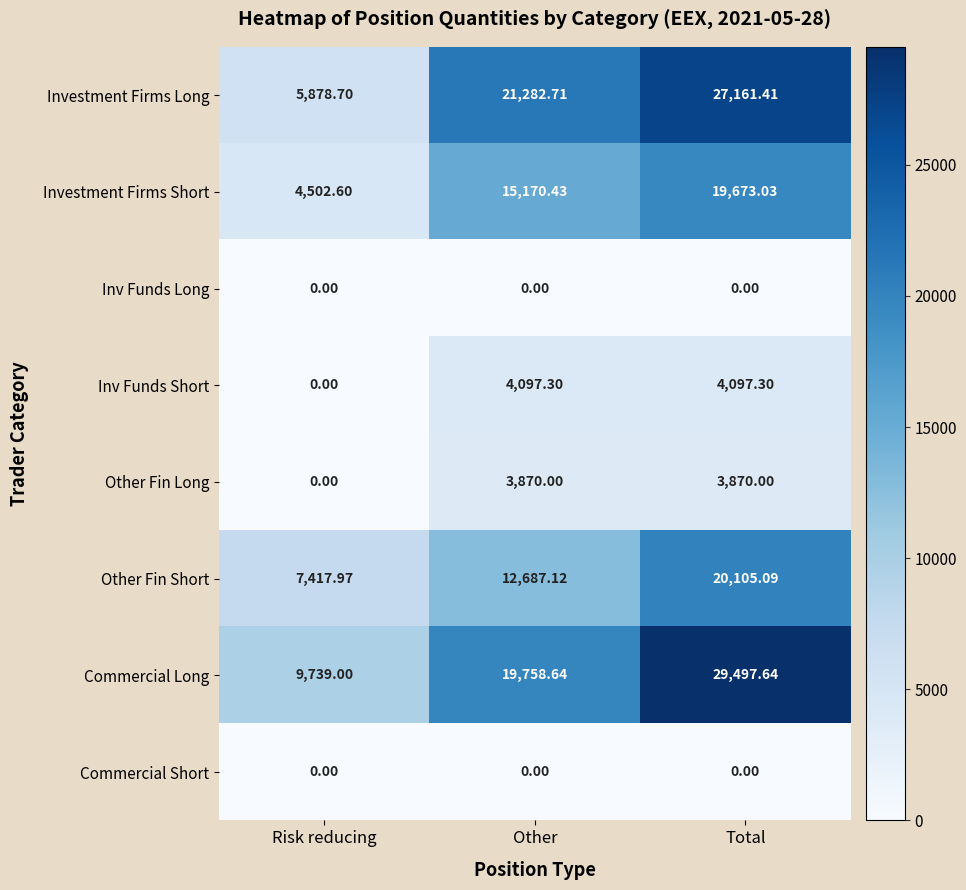

Which series has the widest spread of values?

Investment Firms Long